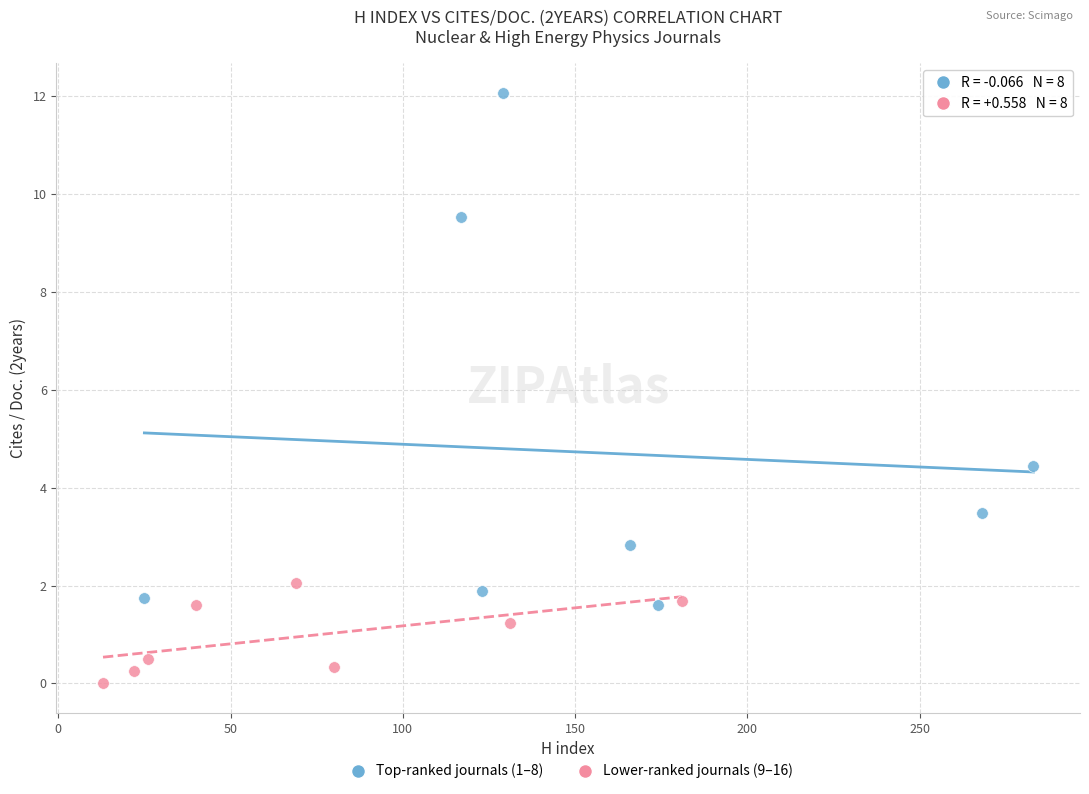

Which series contains the highest Y value?

Top-ranked journals (1–8)